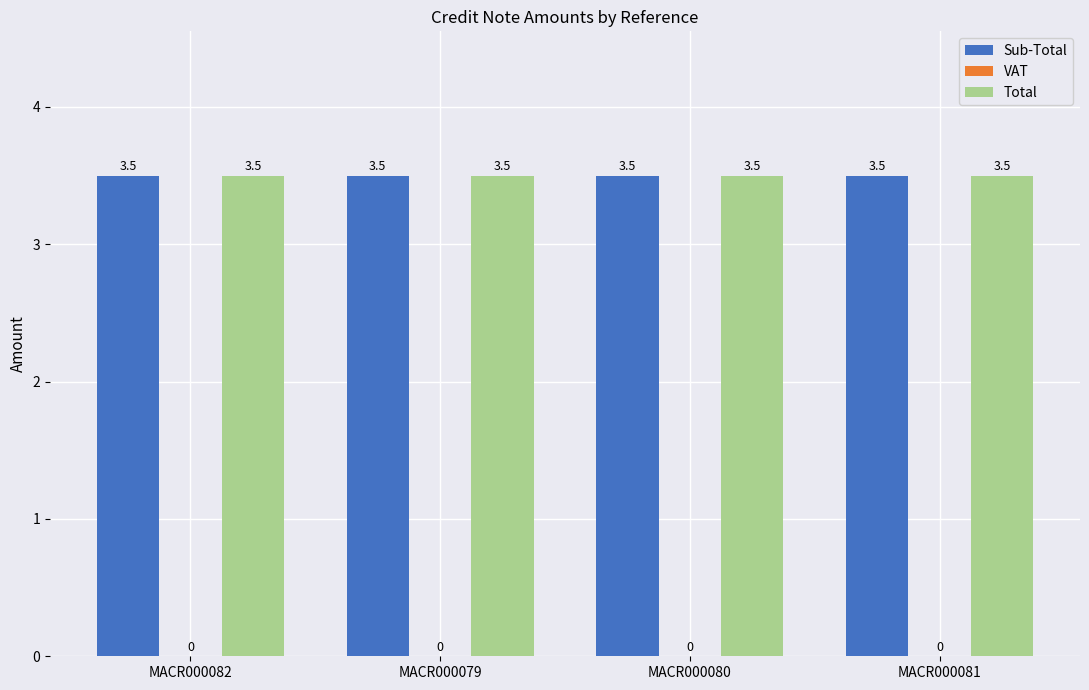

Is it true that Total equals 3.5 at MACR000081?

True